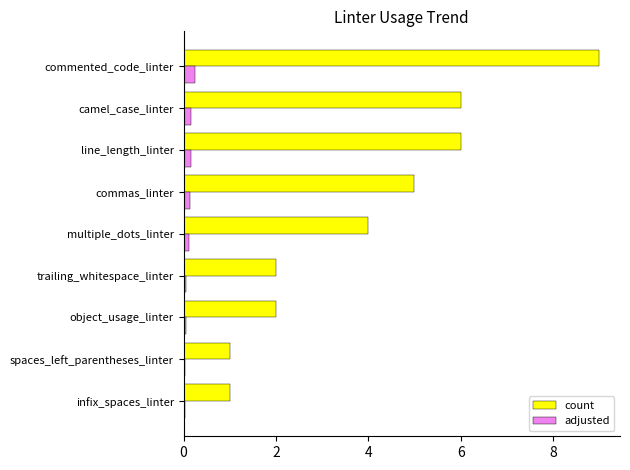

At which label does count reach its peak?

commented_code_linter